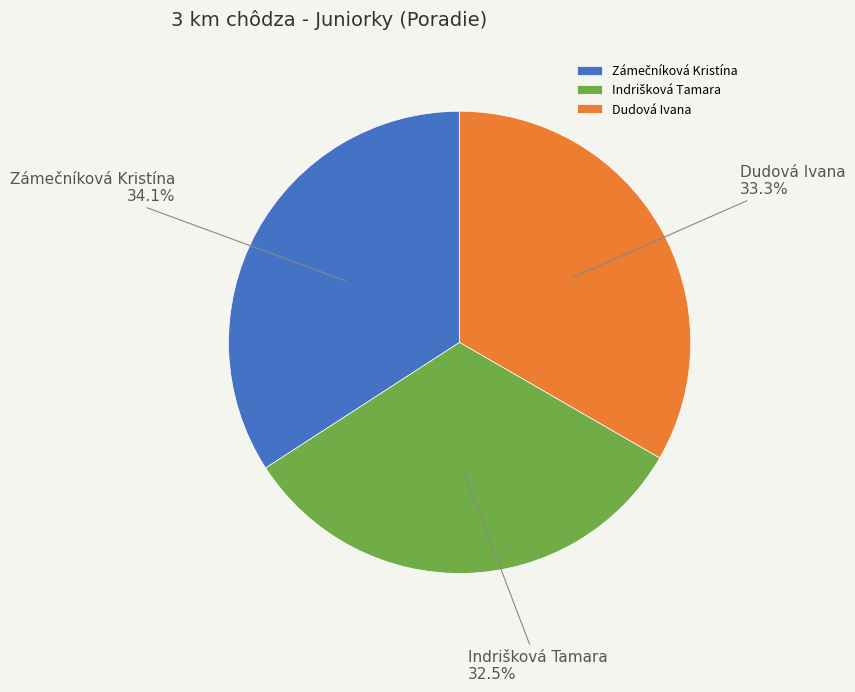

Count the number of slices in the pie.

3